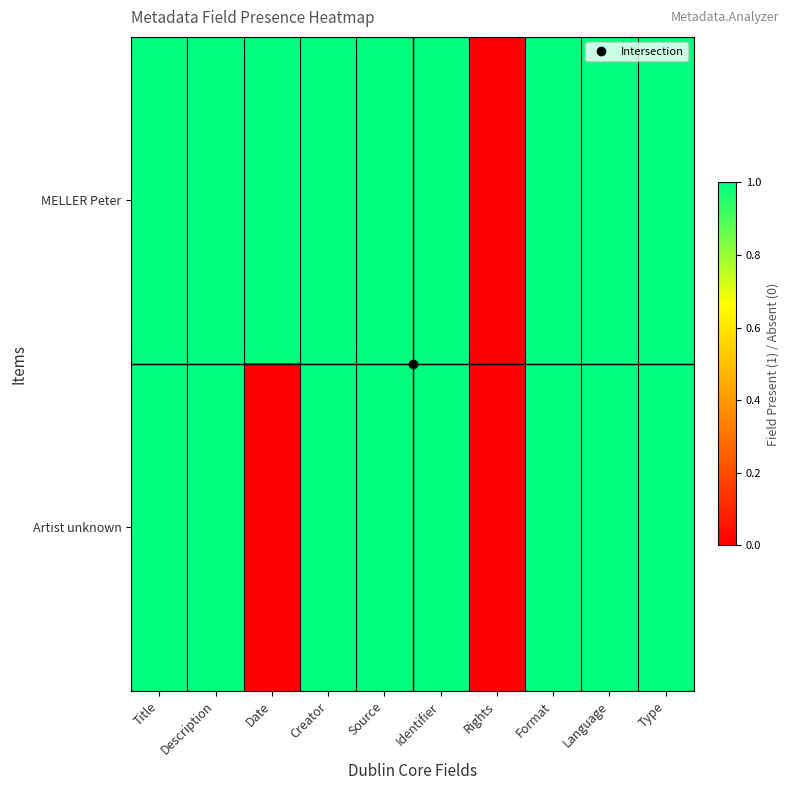

Rank the series by their average value, from lowest to highest.

Artist unknown, MELLER Peter